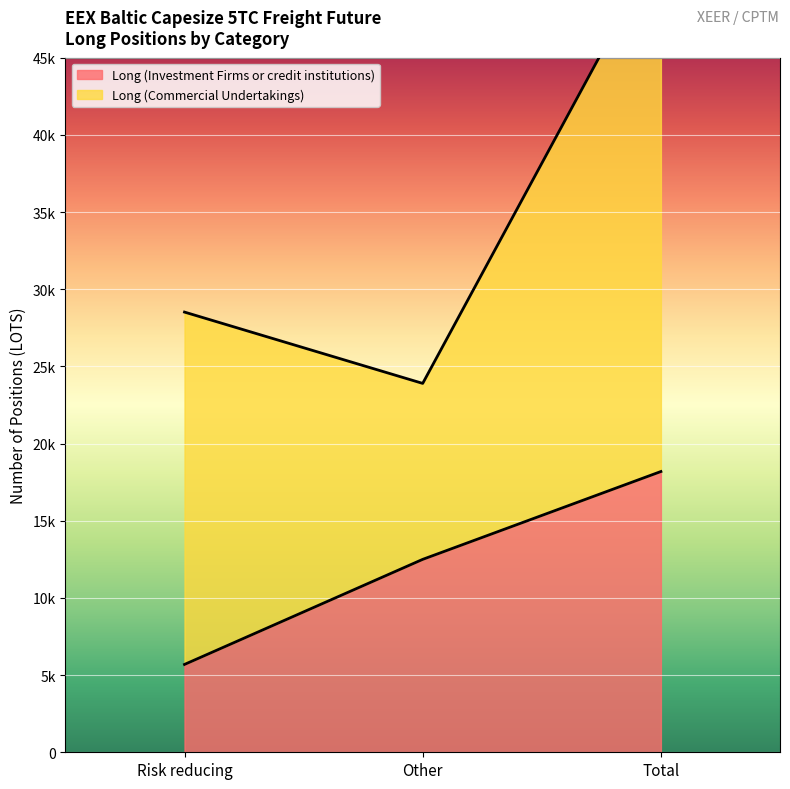

Reading left to right, what are all the values shown in this chart?

5690.8	12498.1	18188.9